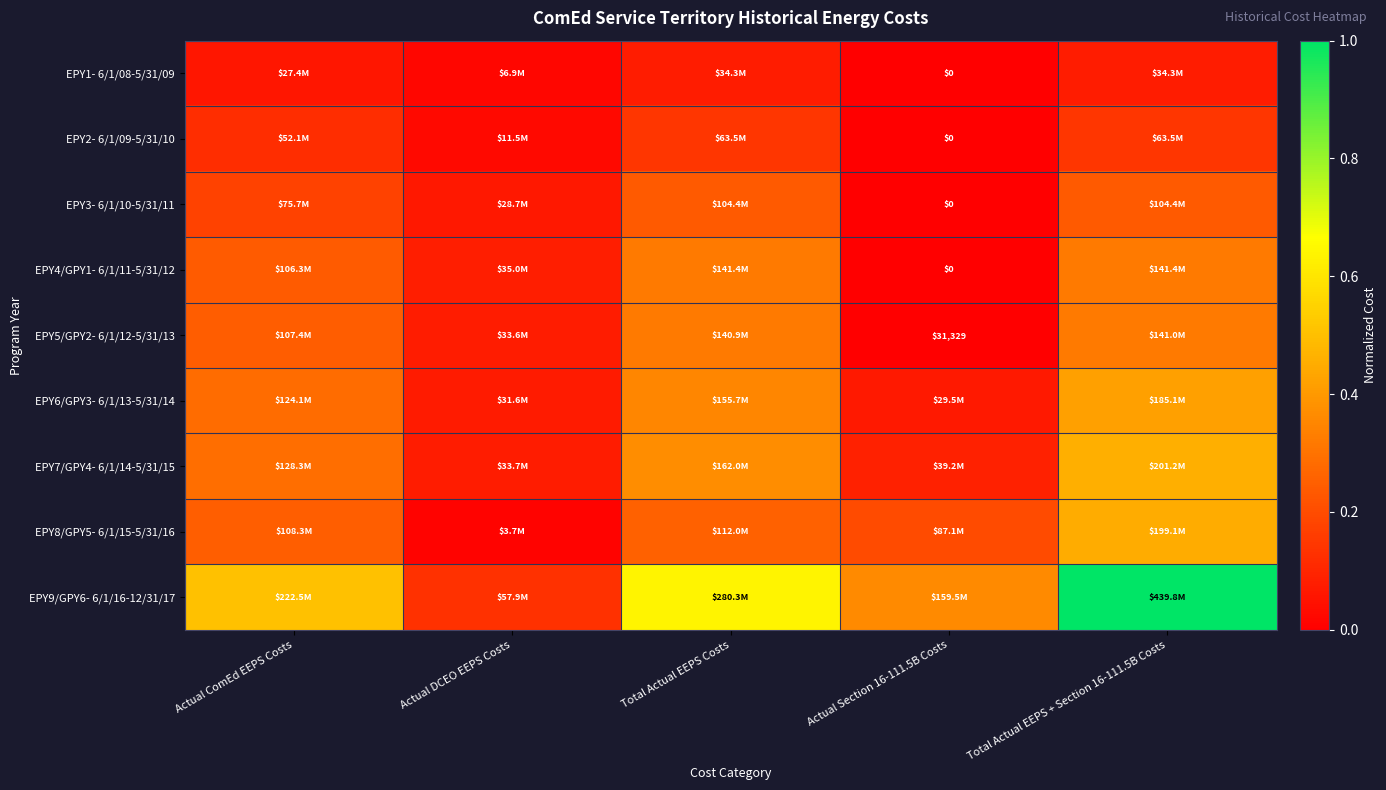

Read the EPY7/GPY4- 6/1/14-5/31/15 value at Total Actual EEPS + Section 16-111.5B Costs.

0.5